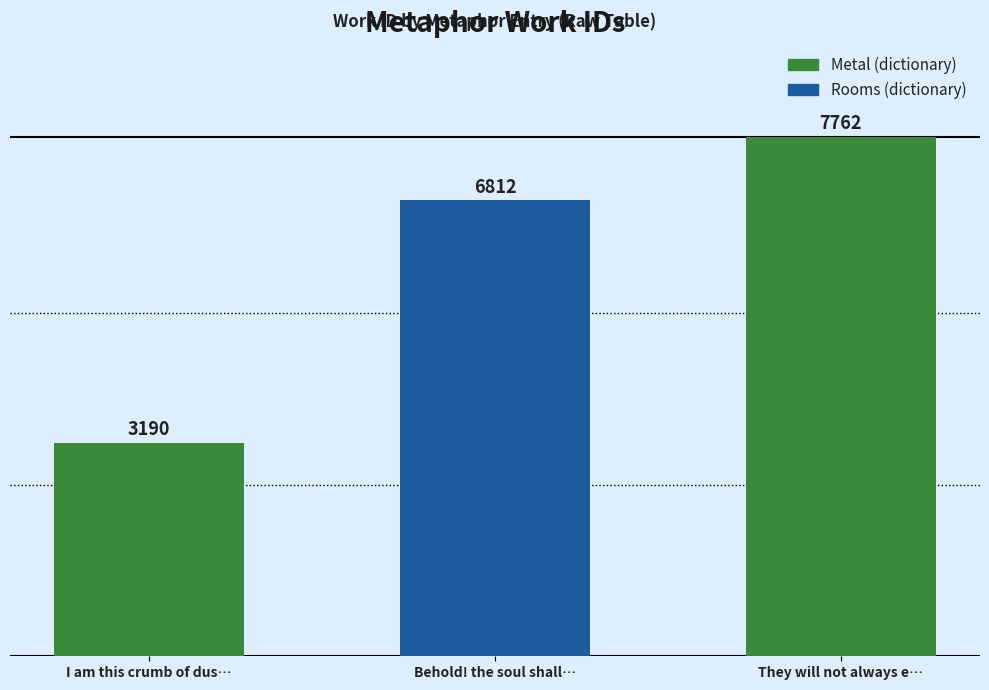

Count the number of data series in this chart.

1